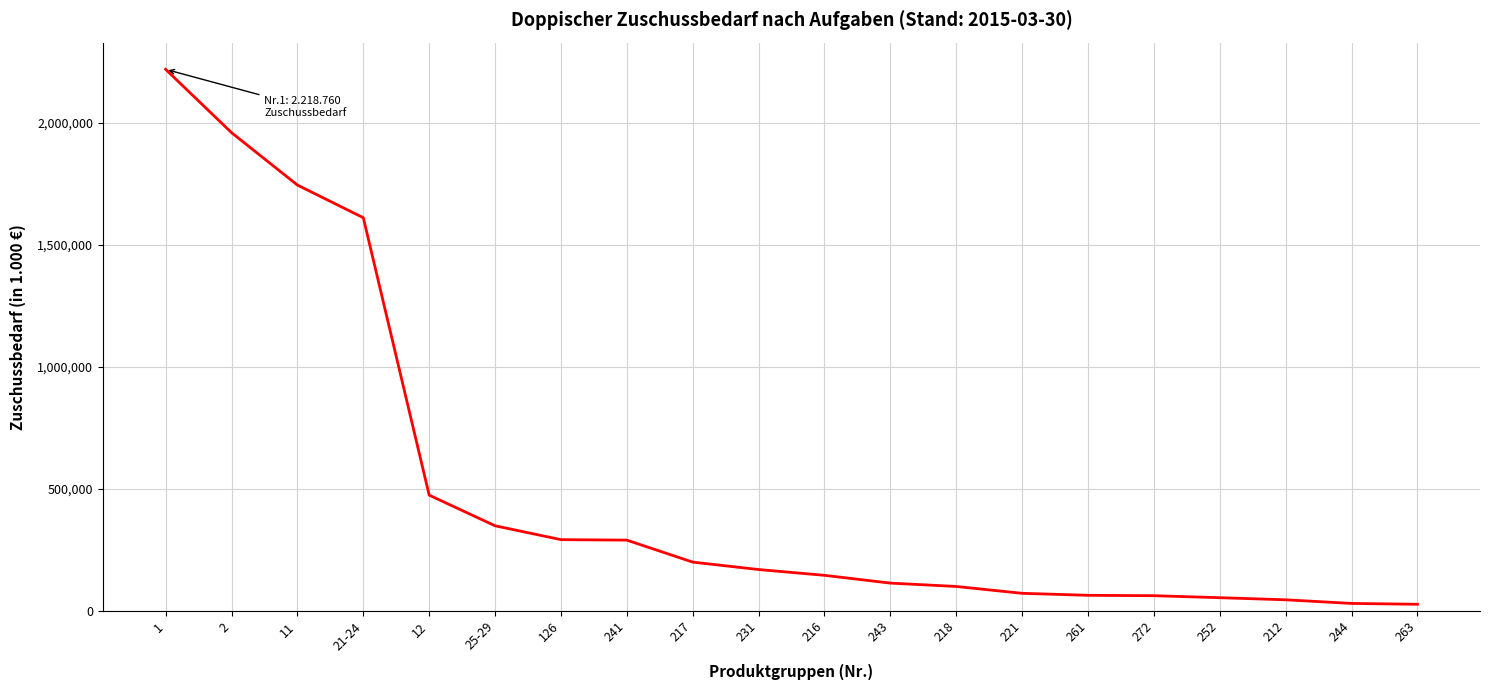

What is the sum of all values?

10020065.9